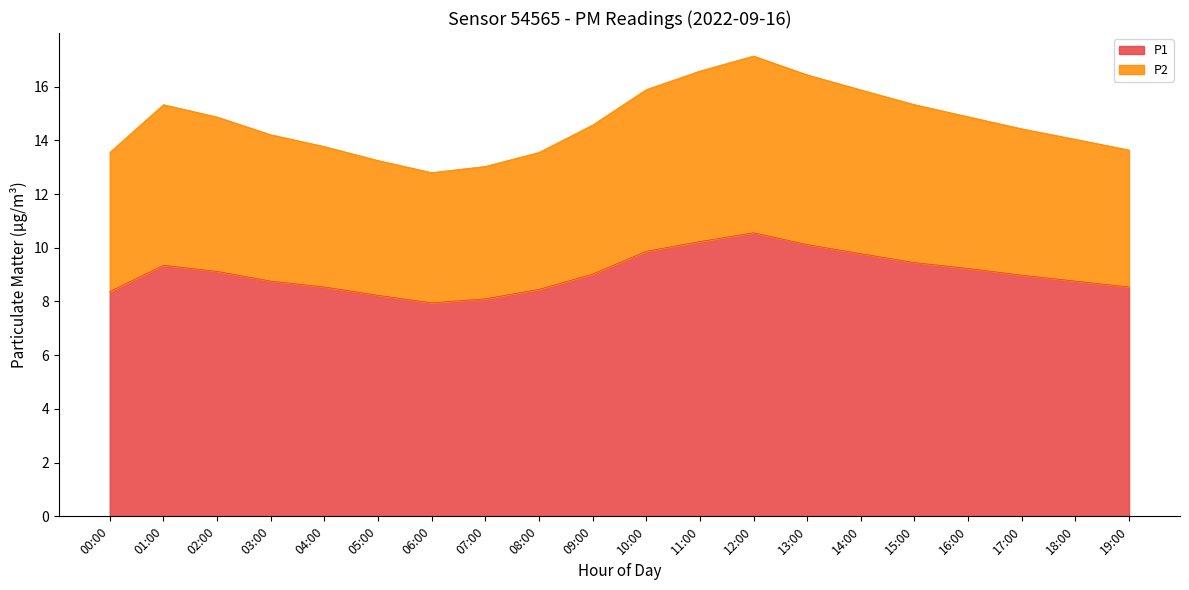

What is the highest value of the P2 series?

17.1